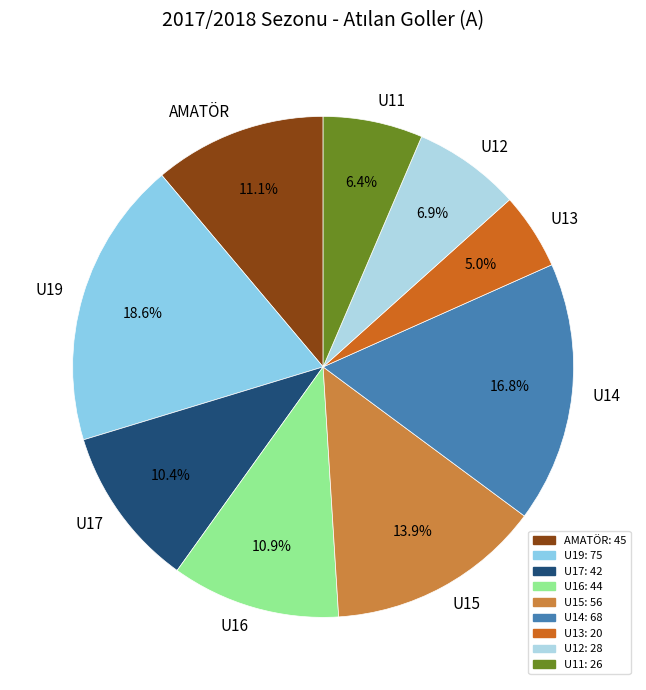

What portion of the pie excludes U19?

81.4%